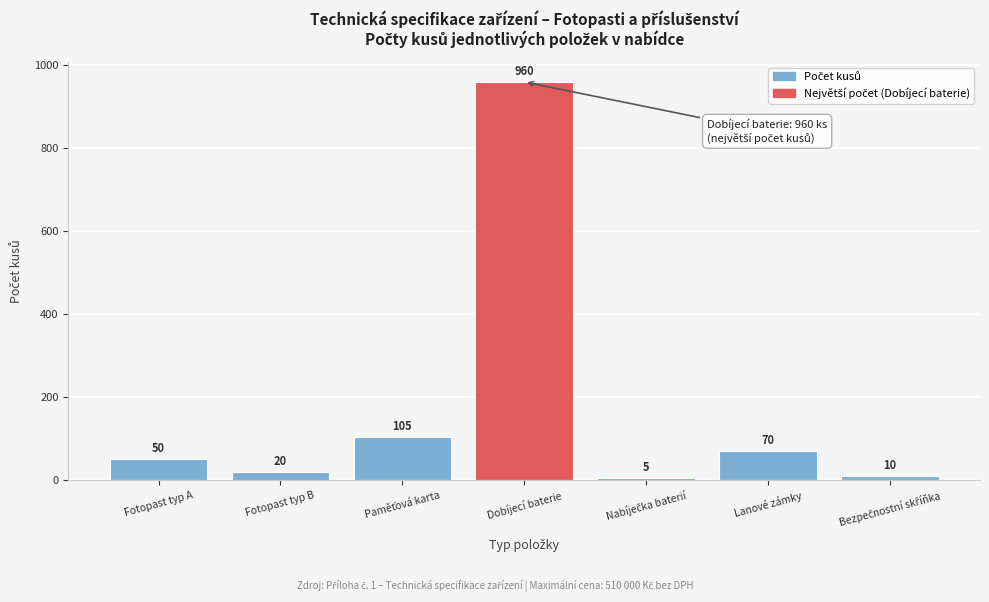

Reading left to right, list all the values displayed in this chart.

50	20	105	960	5	70	10